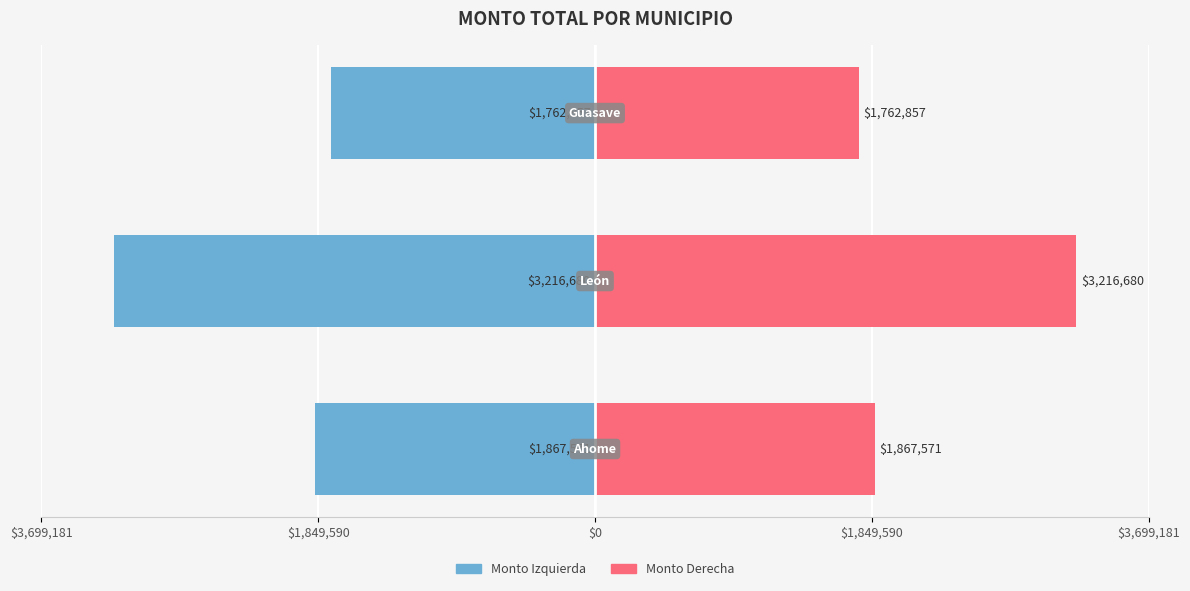

Between $1,849,590 and $0, which is larger?

$0